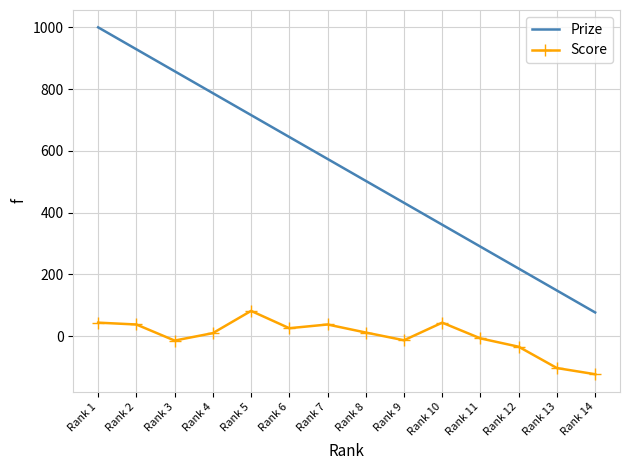

True or false: Score and Prize cross at least once.

False